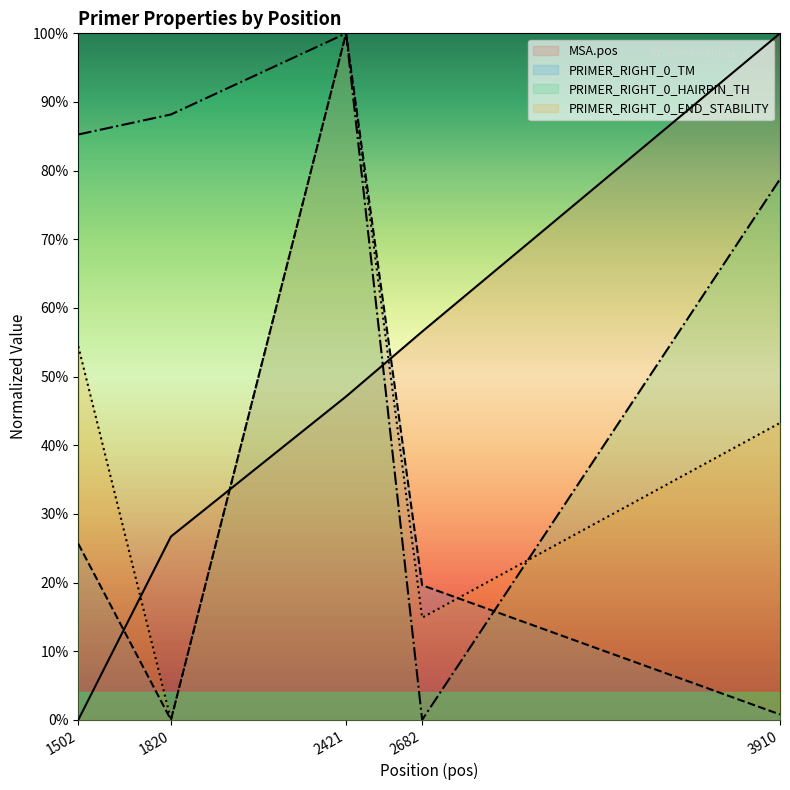

What is the total value across all series at 2421?

3.5